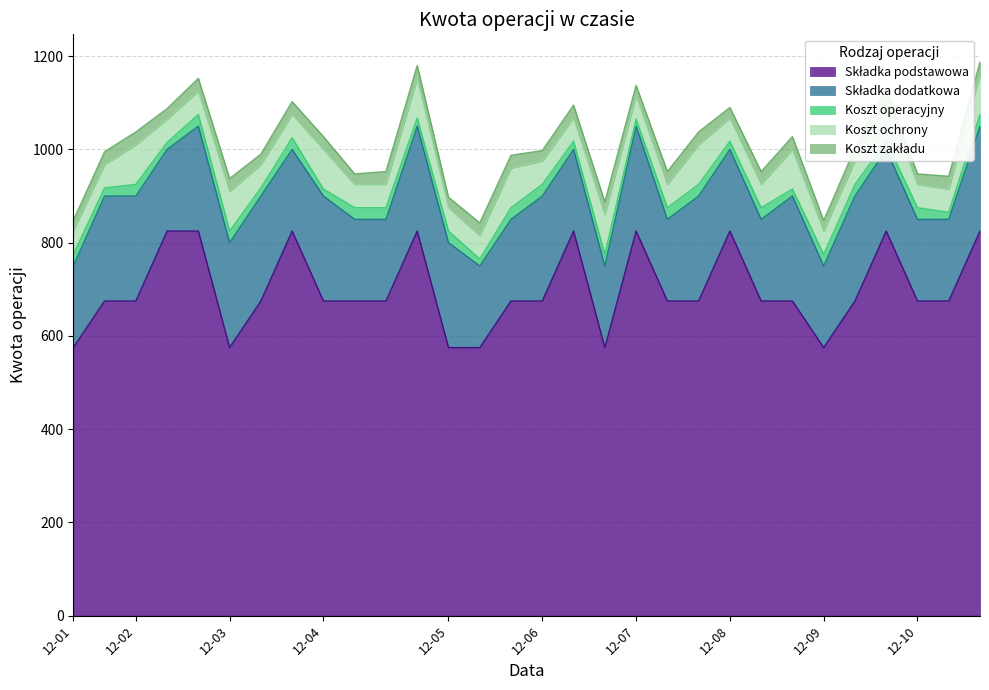

True or false: Koszt ochrony has more than 1 interior local peaks.

True